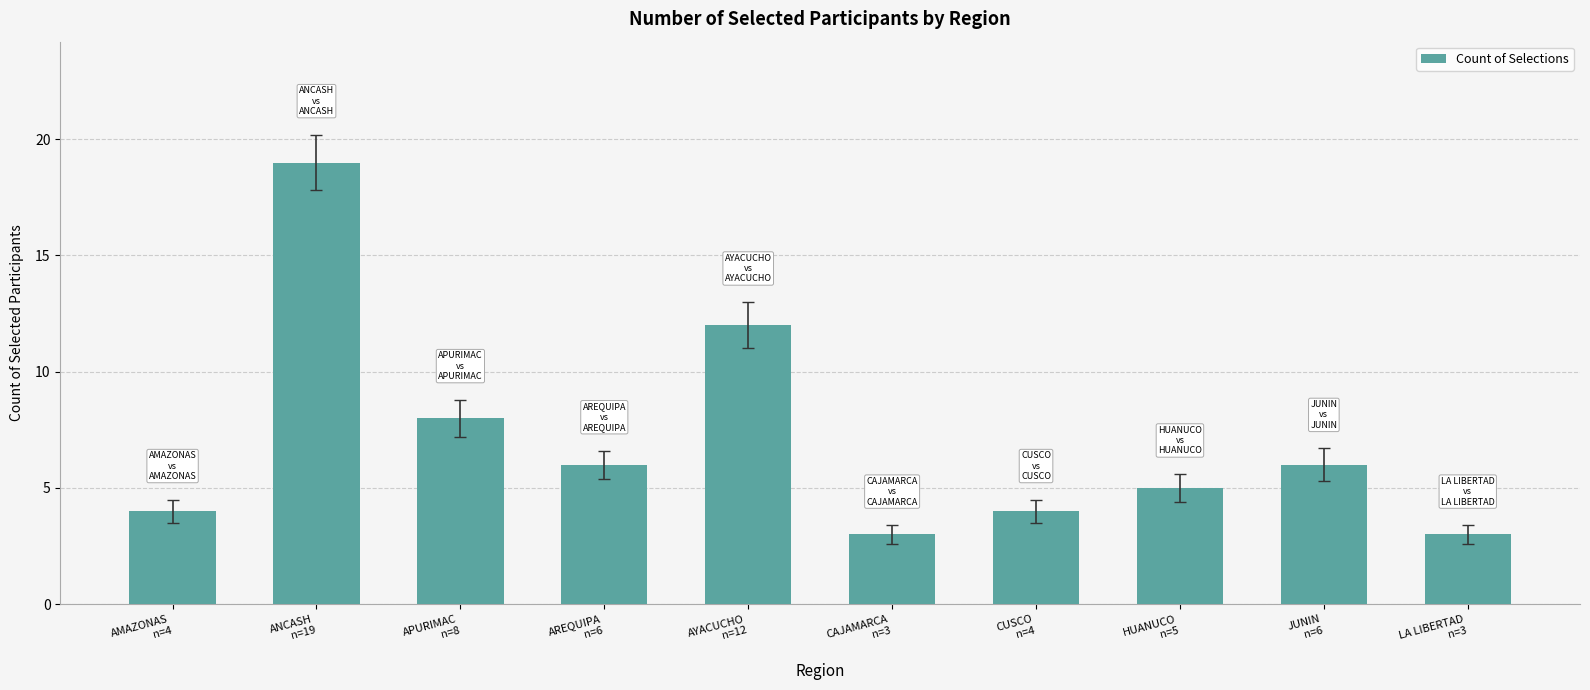

Reading left to right, transcribe all the data shown in this chart.

AMAZONAS
n=4=4	ANCASH
n=19=19	APURIMAC
n=8=8	AREQUIPA
n=6=6	AYACUCHO
n=12=12	CAJAMARCA
n=3=3	CUSCO
n=4=4	HUANUCO
n=5=5	JUNIN
n=6=6	LA LIBERTAD
n=3=3